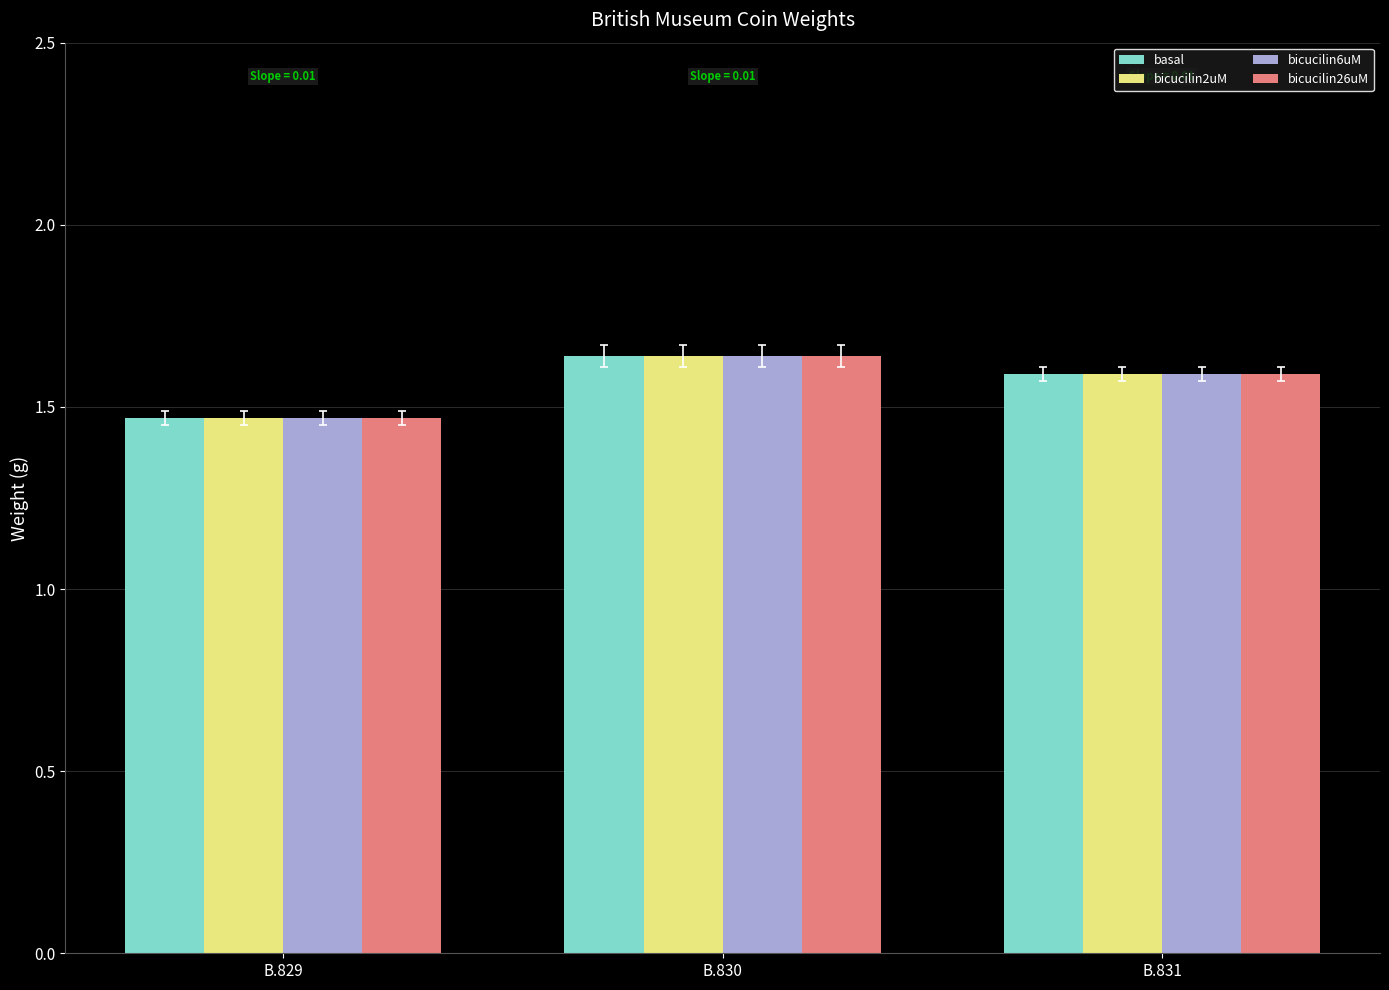

Count the number of data series in this chart.

4